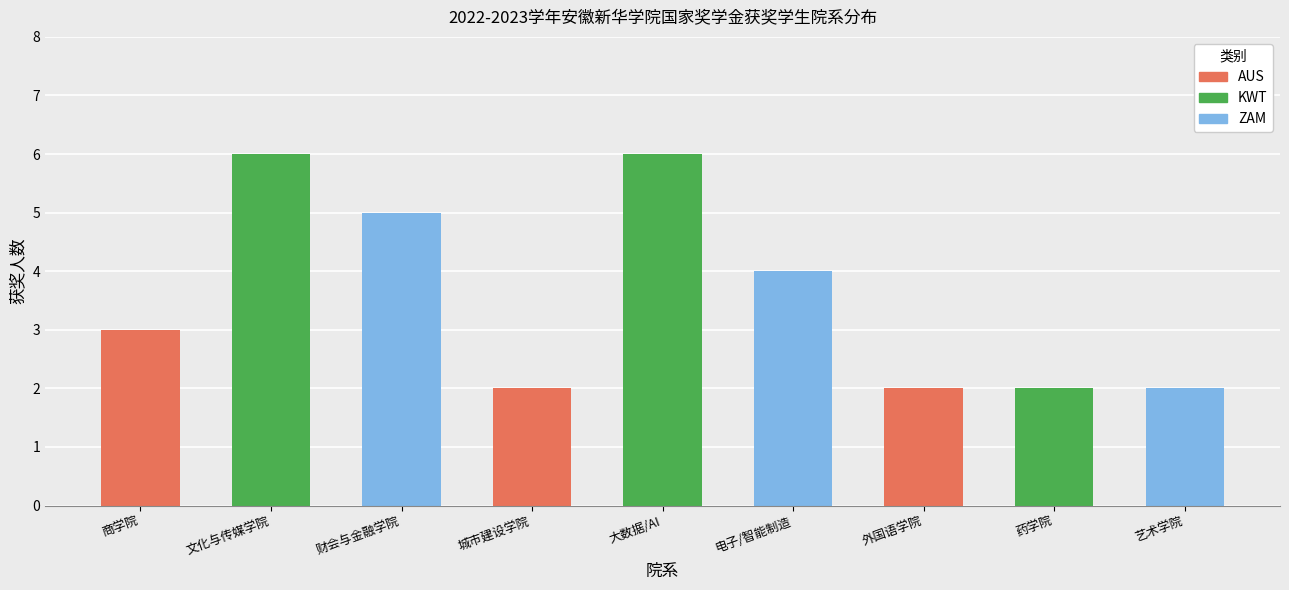

Reading right to left, list all the values displayed in this chart.

艺术学院=2	药学院=2	外国语学院=2	电子工程学院/智能制造学院=4	大数据与人工智能学院=6	城市建设学院=2	财会与金融学院=5	文化与传媒学院=6	商学院=3